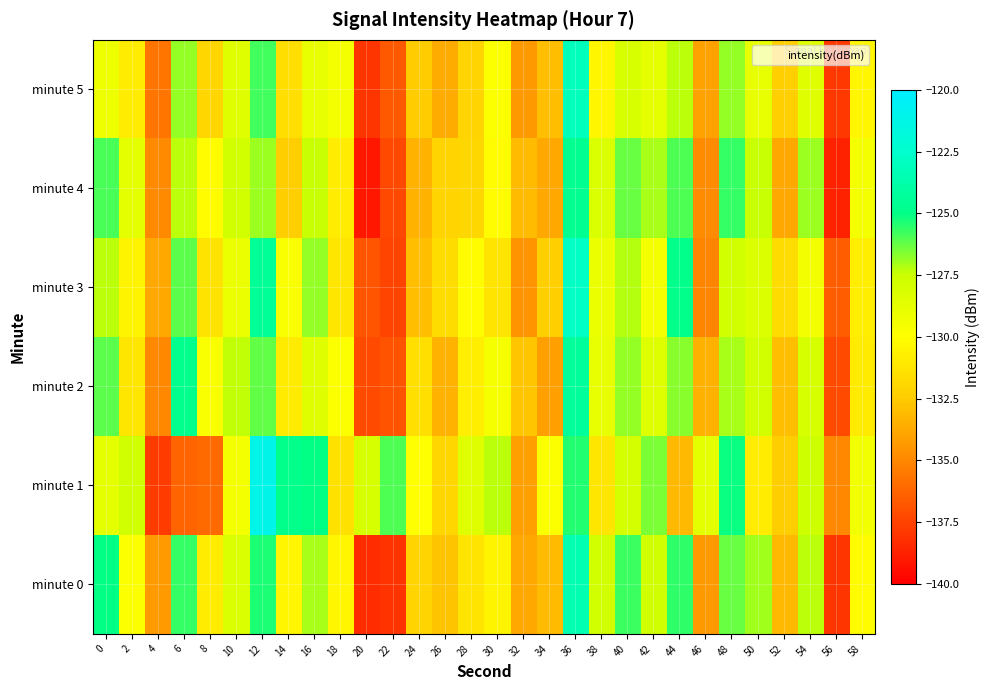

At 46, list the series in order from largest to smallest.

minute 1, minute 2, minute 5, minute 0, minute 4, minute 3